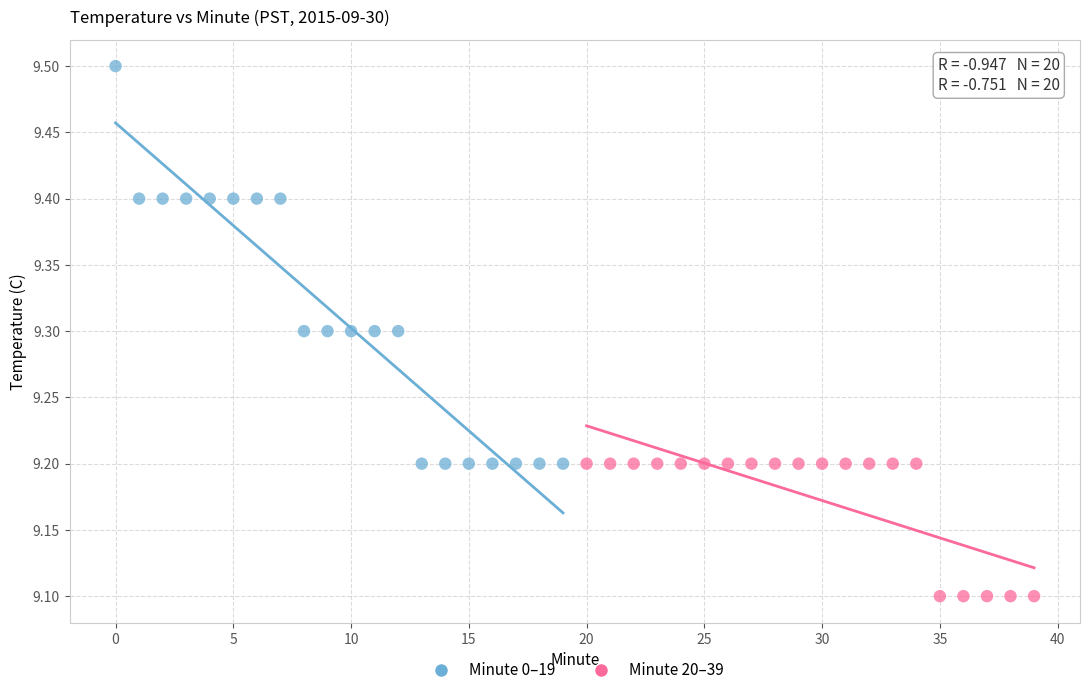

What are all the series names shown in the legend?

Minute 0–19, Minute 20–39